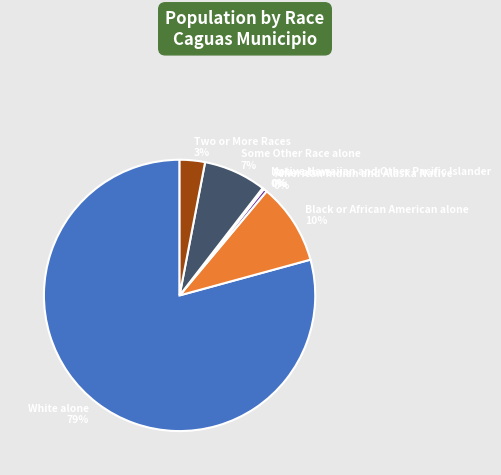

How many segments does this pie chart have?

7